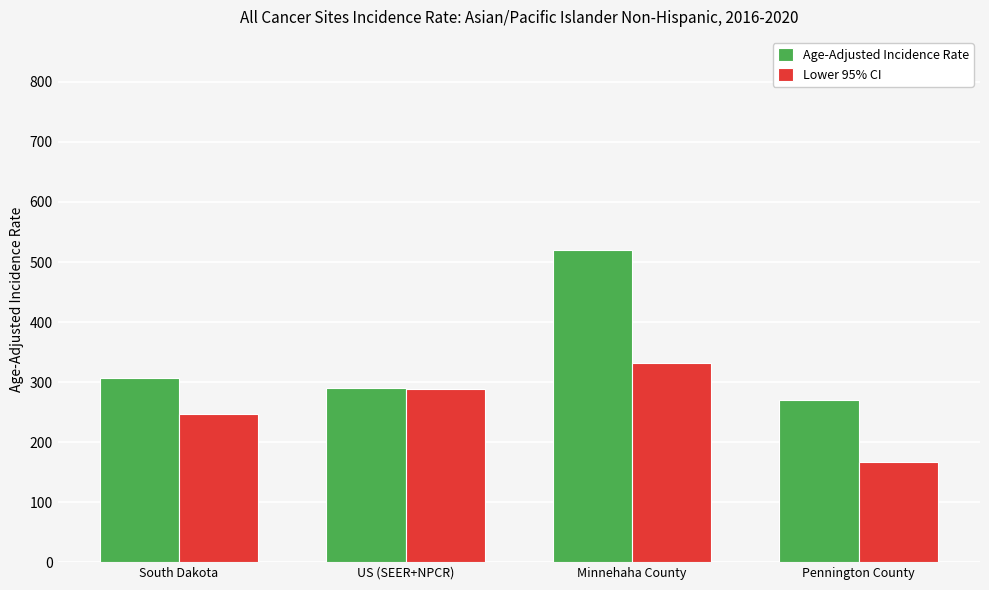

Rank the series by their maximum value, from lowest to highest.

Lower 95% CI, Age-Adjusted Incidence Rate